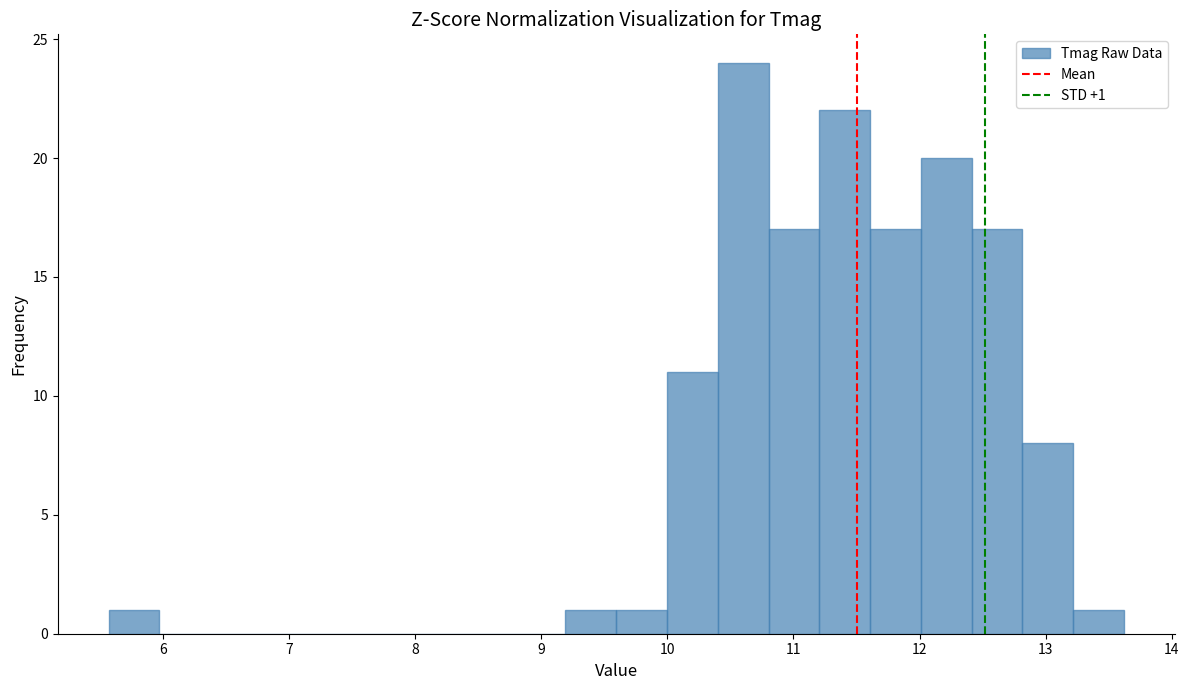

Which range on the x-axis has the tallest bar?

10.4 to 10.8